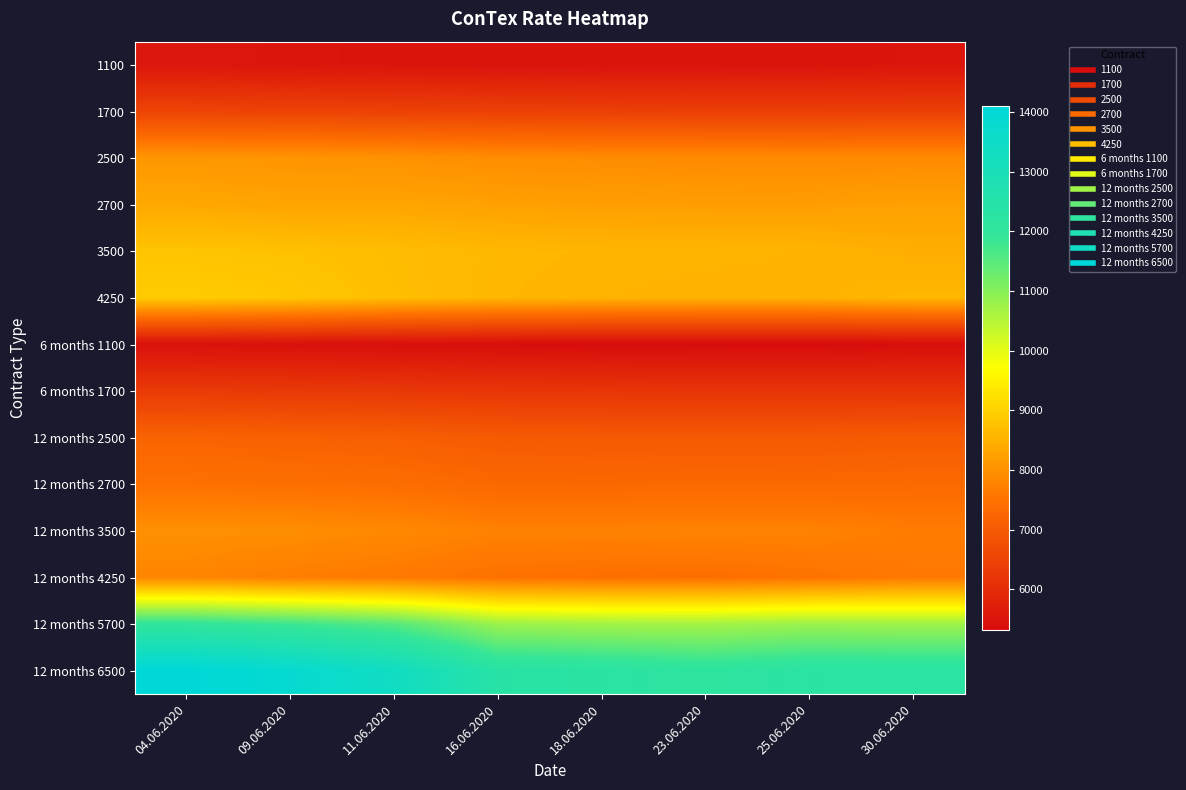

Which series has the largest total across all categories?

12 months 6500